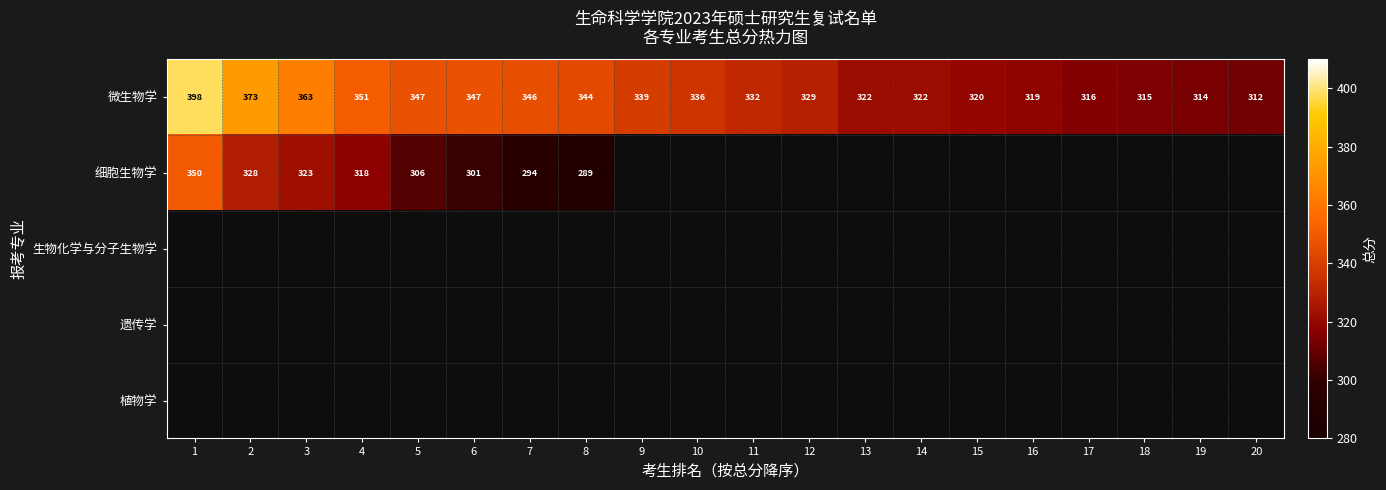

The 微生物学 series shows 677 at 1. True or false?

False